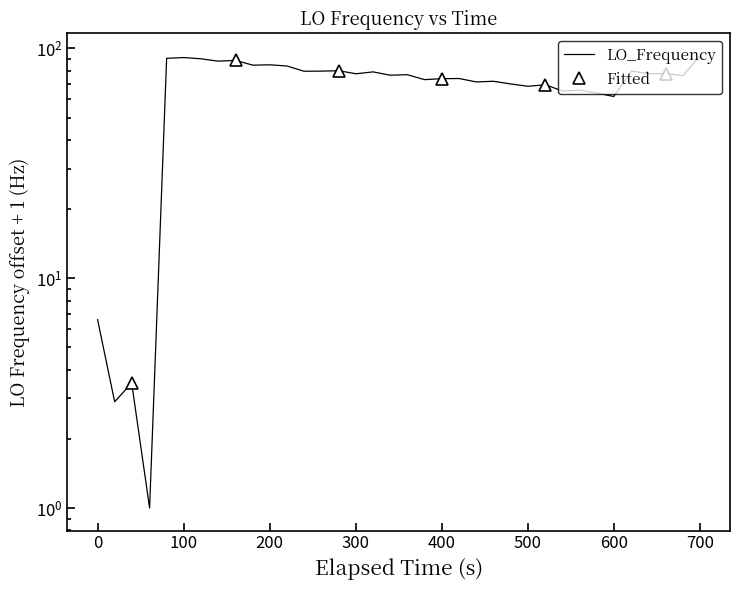

Reading left to right, transcribe all the data shown in this chart.

6.6	2.9	3.5	1.0	90.6	91.3	90.2	88.1	88.7	88.7	84.6	84.9	83.9	79.6	79.7	80.0	80.0	77.6	79.1	76.5	76.9	73.2	73.2	73.9	74.0	71.5	72.0	70.1	68.5	68.5	69.5	65.3	65.9	64.0	61.8	79.8	77.6	77.8	76.1	92.7